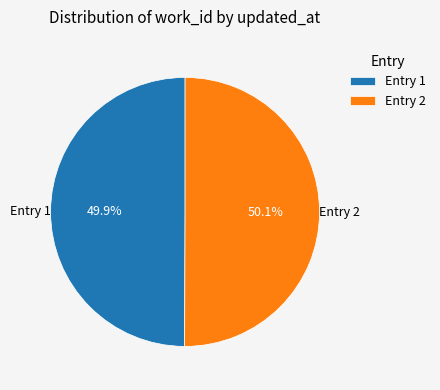

Combined, what portion of the pie is Entry 1 and Entry 2?

100.0%